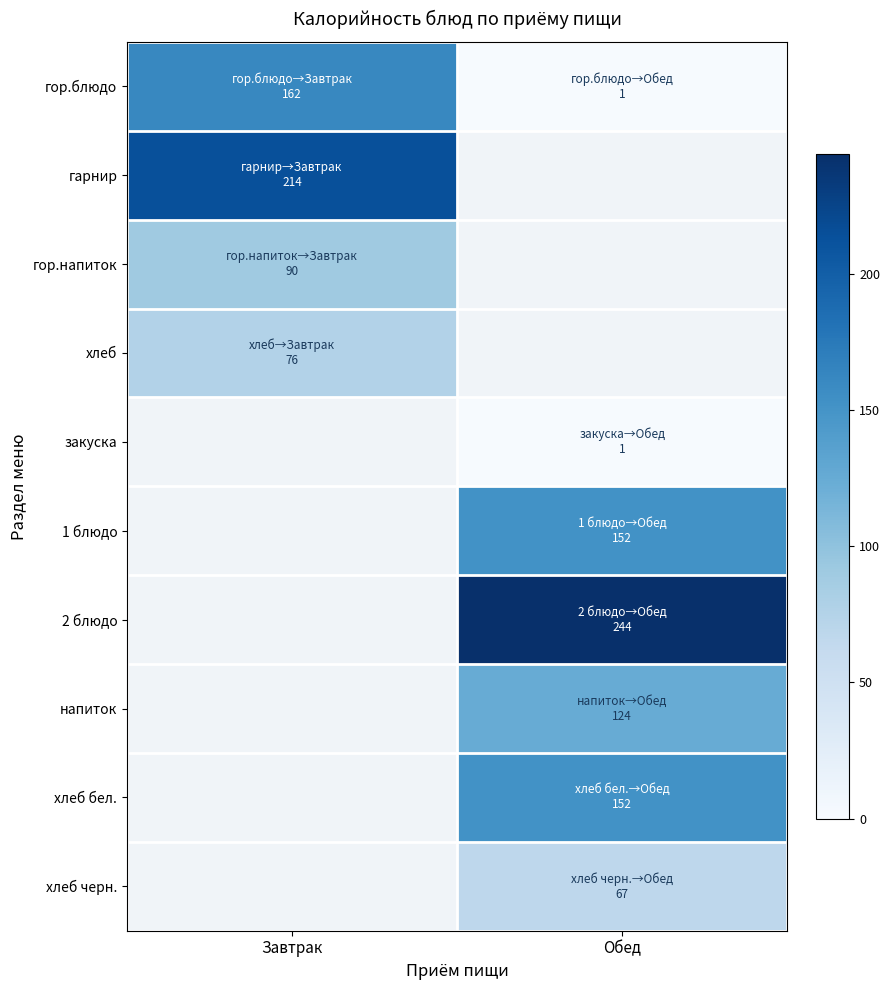

True or false: хлеб бел. has a value of 152.0 at Обед.

True